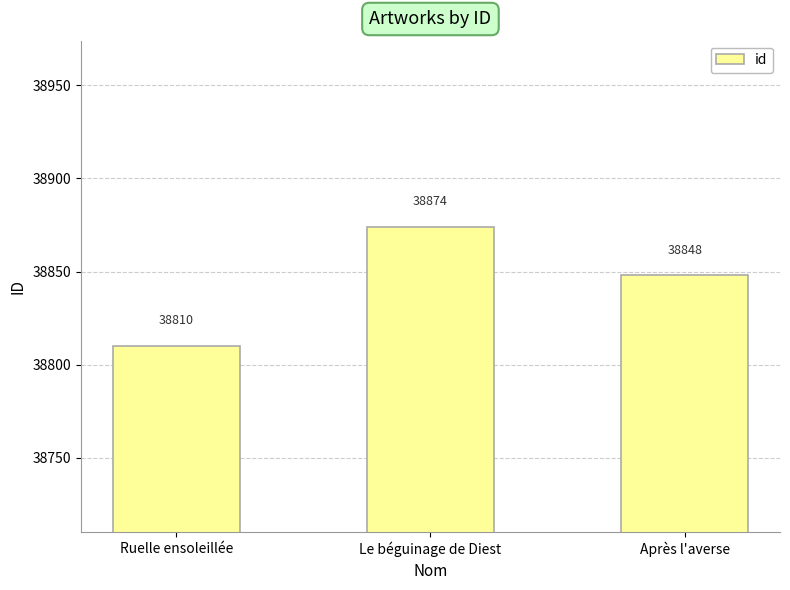

Reading right to left, transcribe all the data shown in this chart.

38848	38874	38810